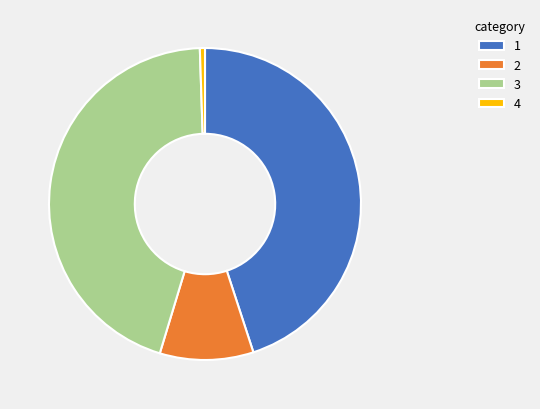

How many segments does this pie chart have?

4